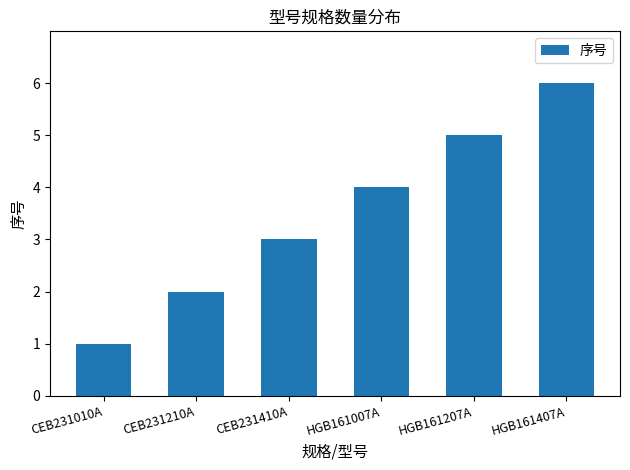

At which category does the chart reach its peak across all series?

HGB161407A